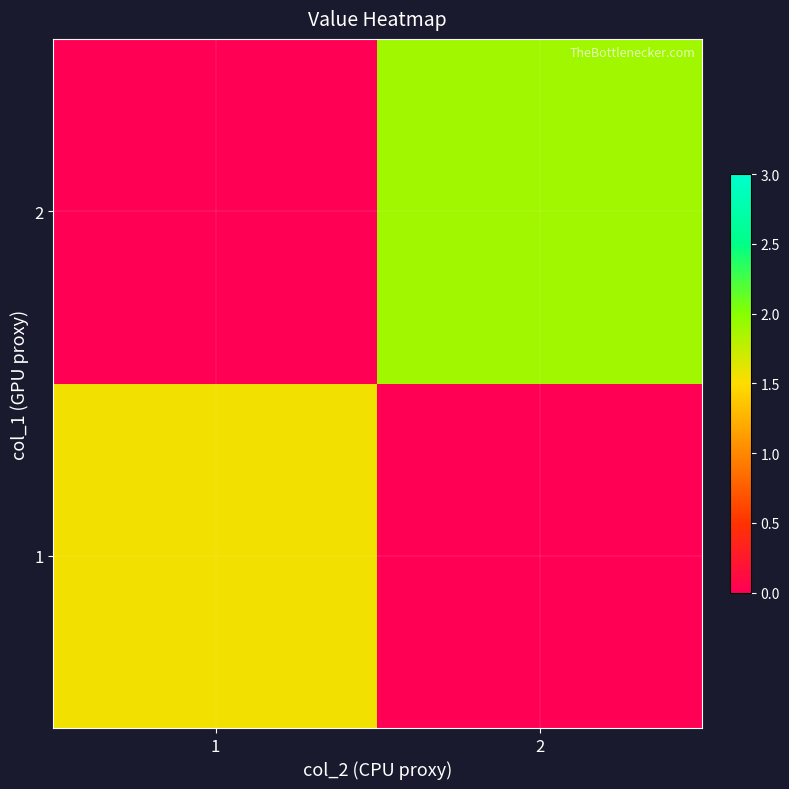

List the series in order of their overall mean, highest first.

2, 1